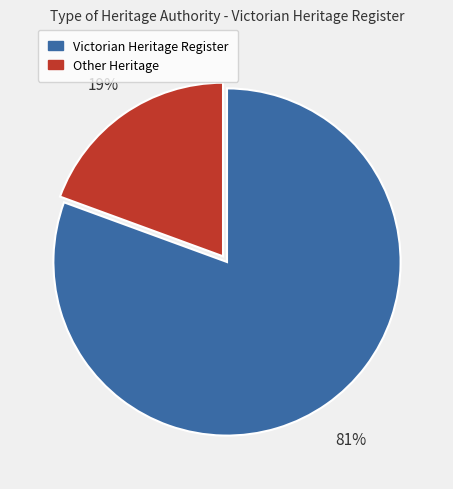

Is it true that Victorian Heritage Register is 66% of the pie?

False